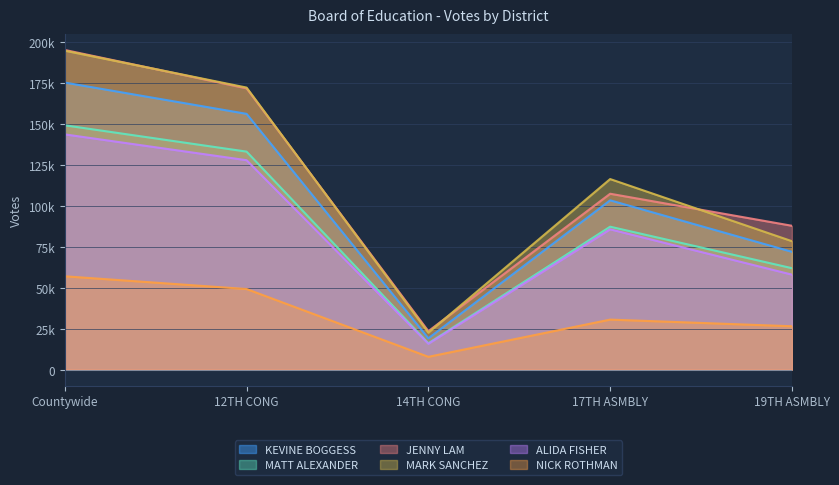

At which label does JENNY LAM reach its minimum?

14TH CONG